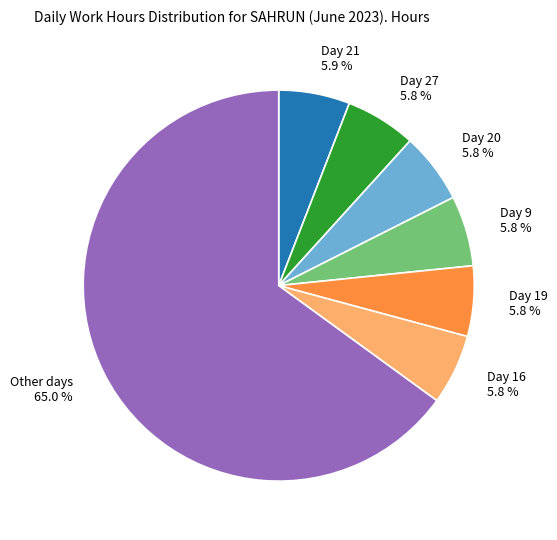

How much of the chart is everything except Day 19?

94.2%